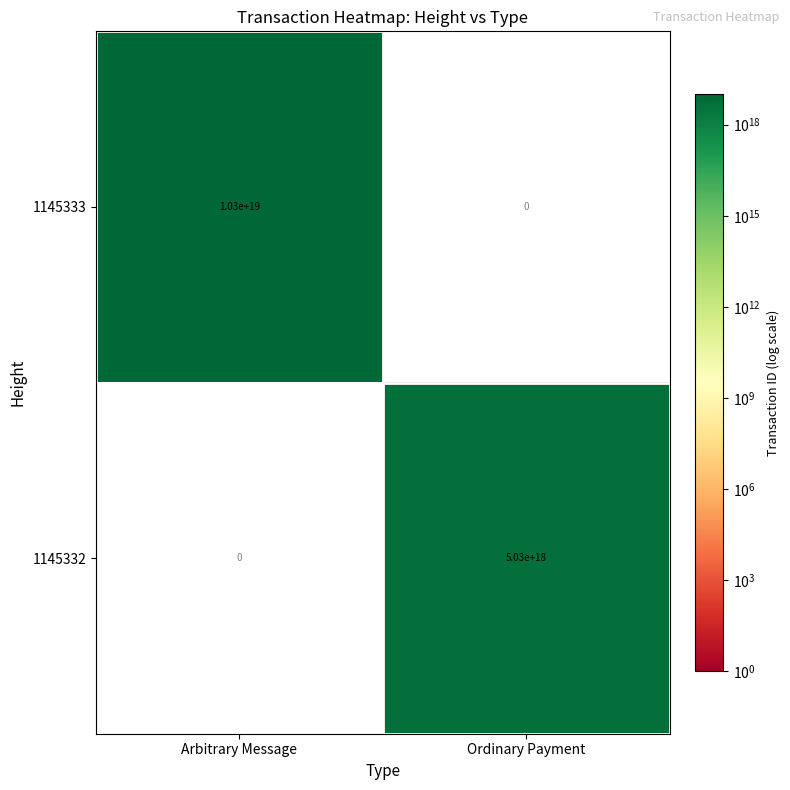

Rank the series by their maximum value, from highest to lowest.

1145333, 1145332